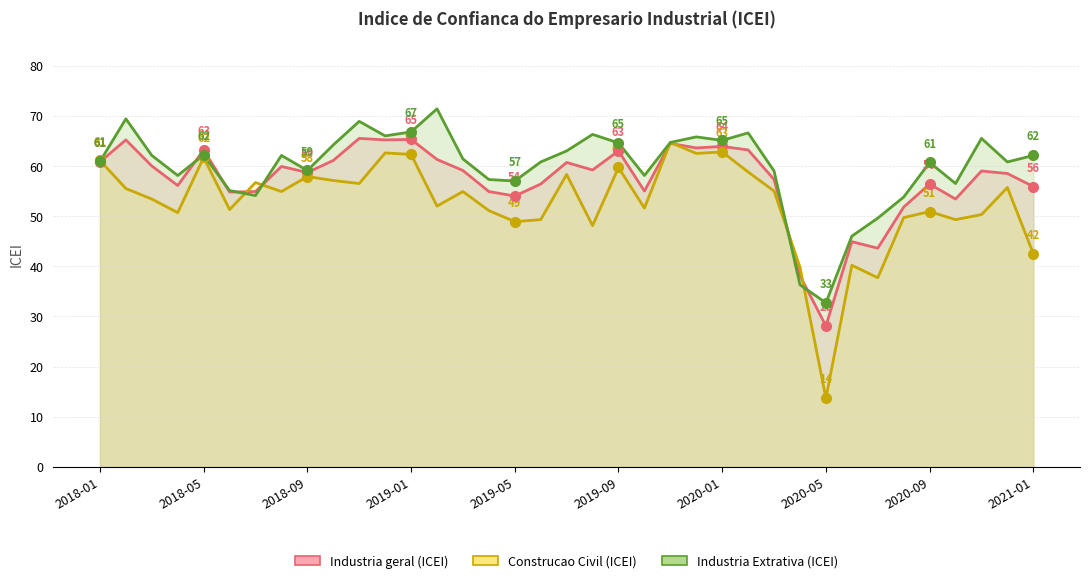

The value of Industria Extrativa (ICEI) at 2019-04 is 57.3. True or false?

True